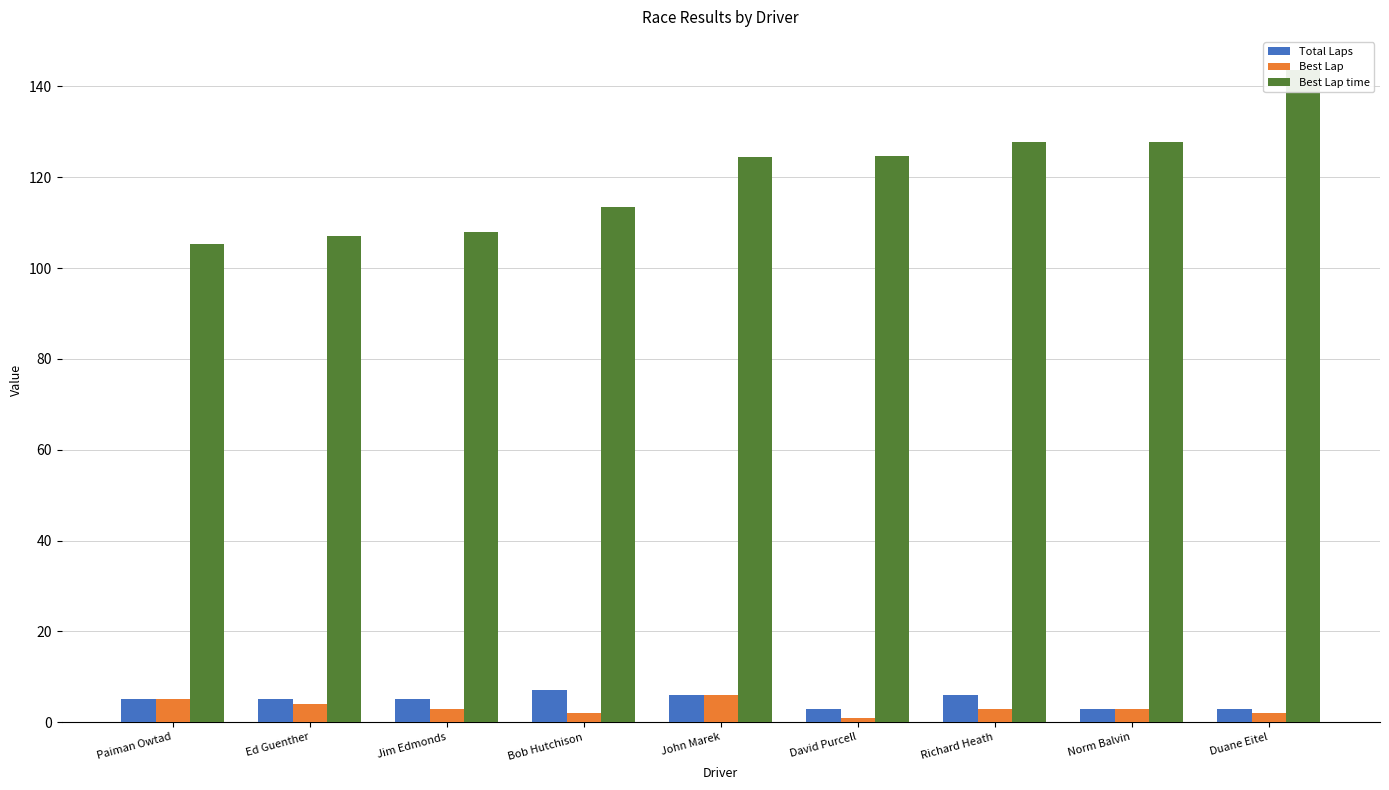

Is the value of Best Lap time at Bob Hutchison greater than the value of Total Laps at John Marek?

Yes